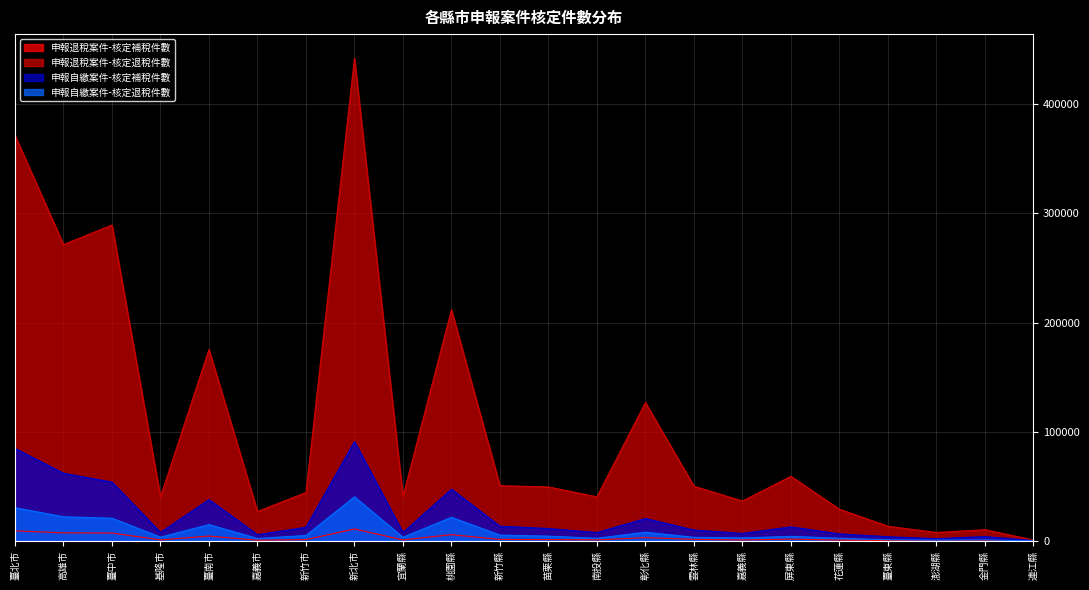

What is the total value across all series at 連江縣?

1562